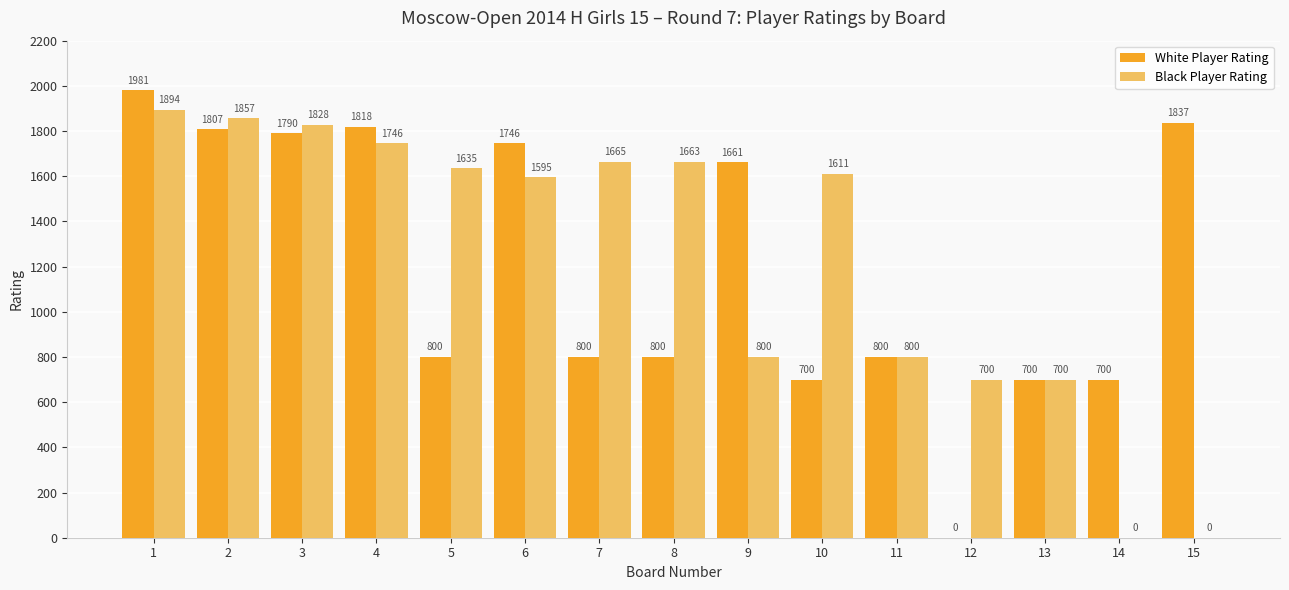

Is the value of Black Player Rating at 3 greater than the value of White Player Rating at 1?

No